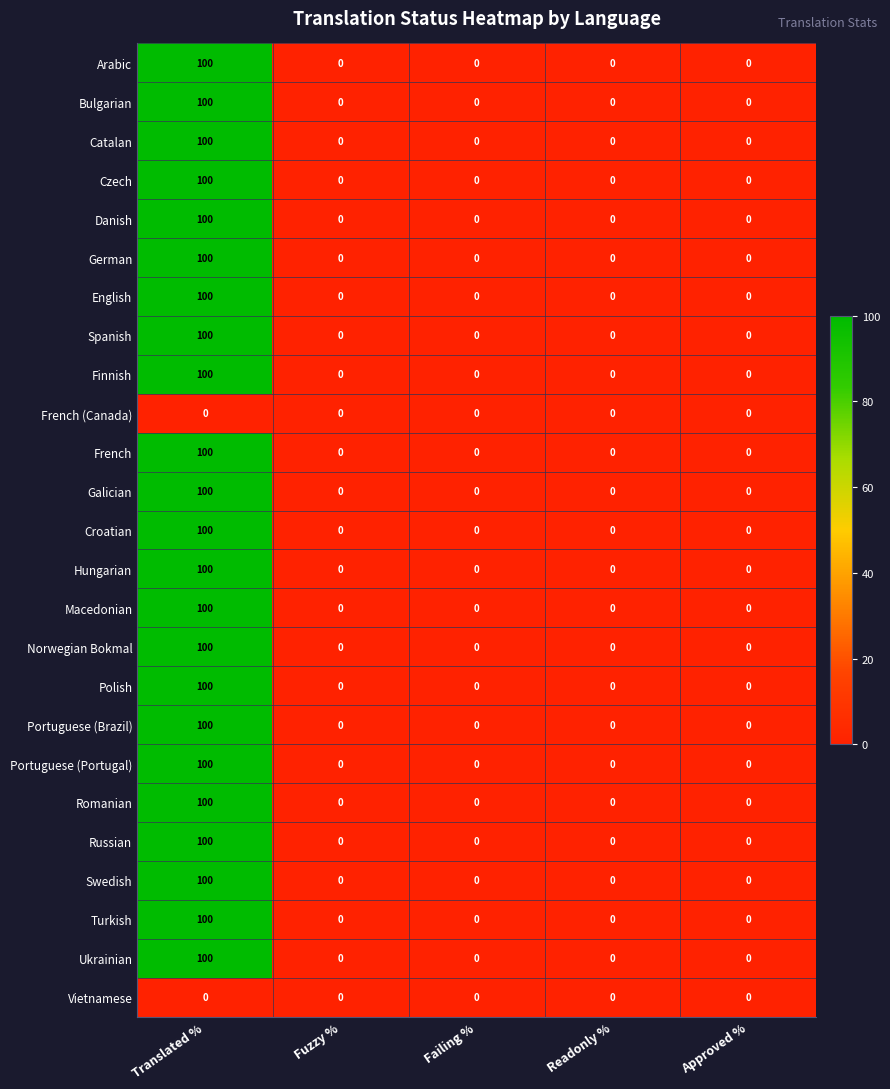

At which category is the sum across all series the highest?

Translated %